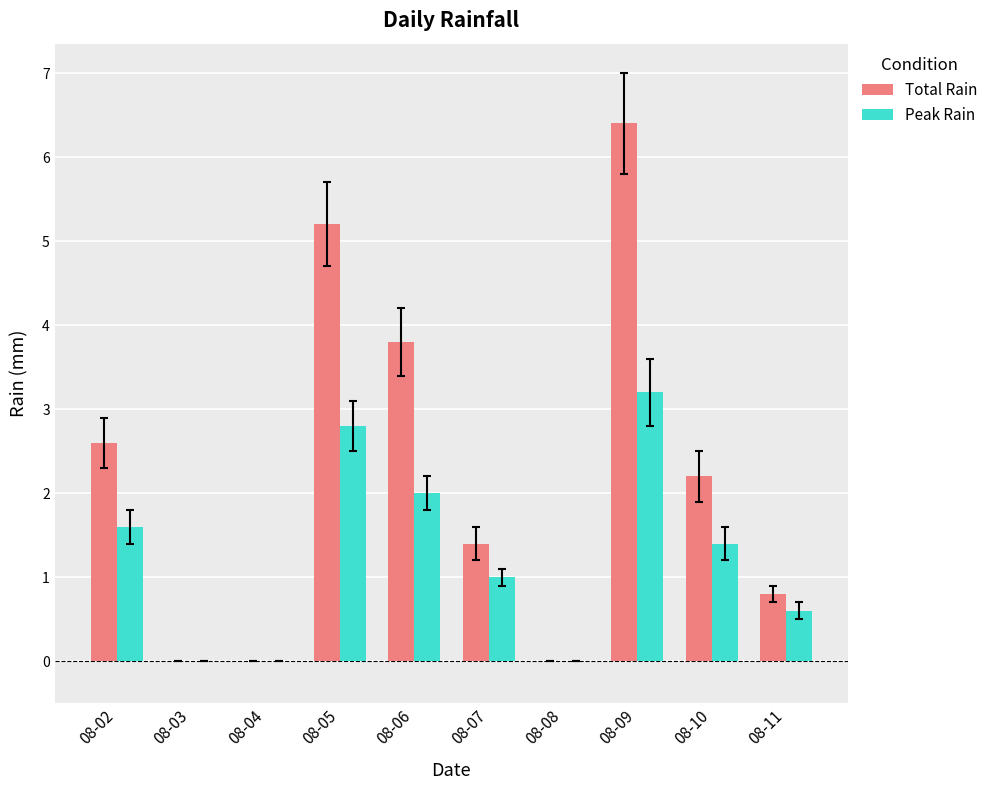

Between 08-08 and 08-10, which series saw the biggest shift?

Total Rain